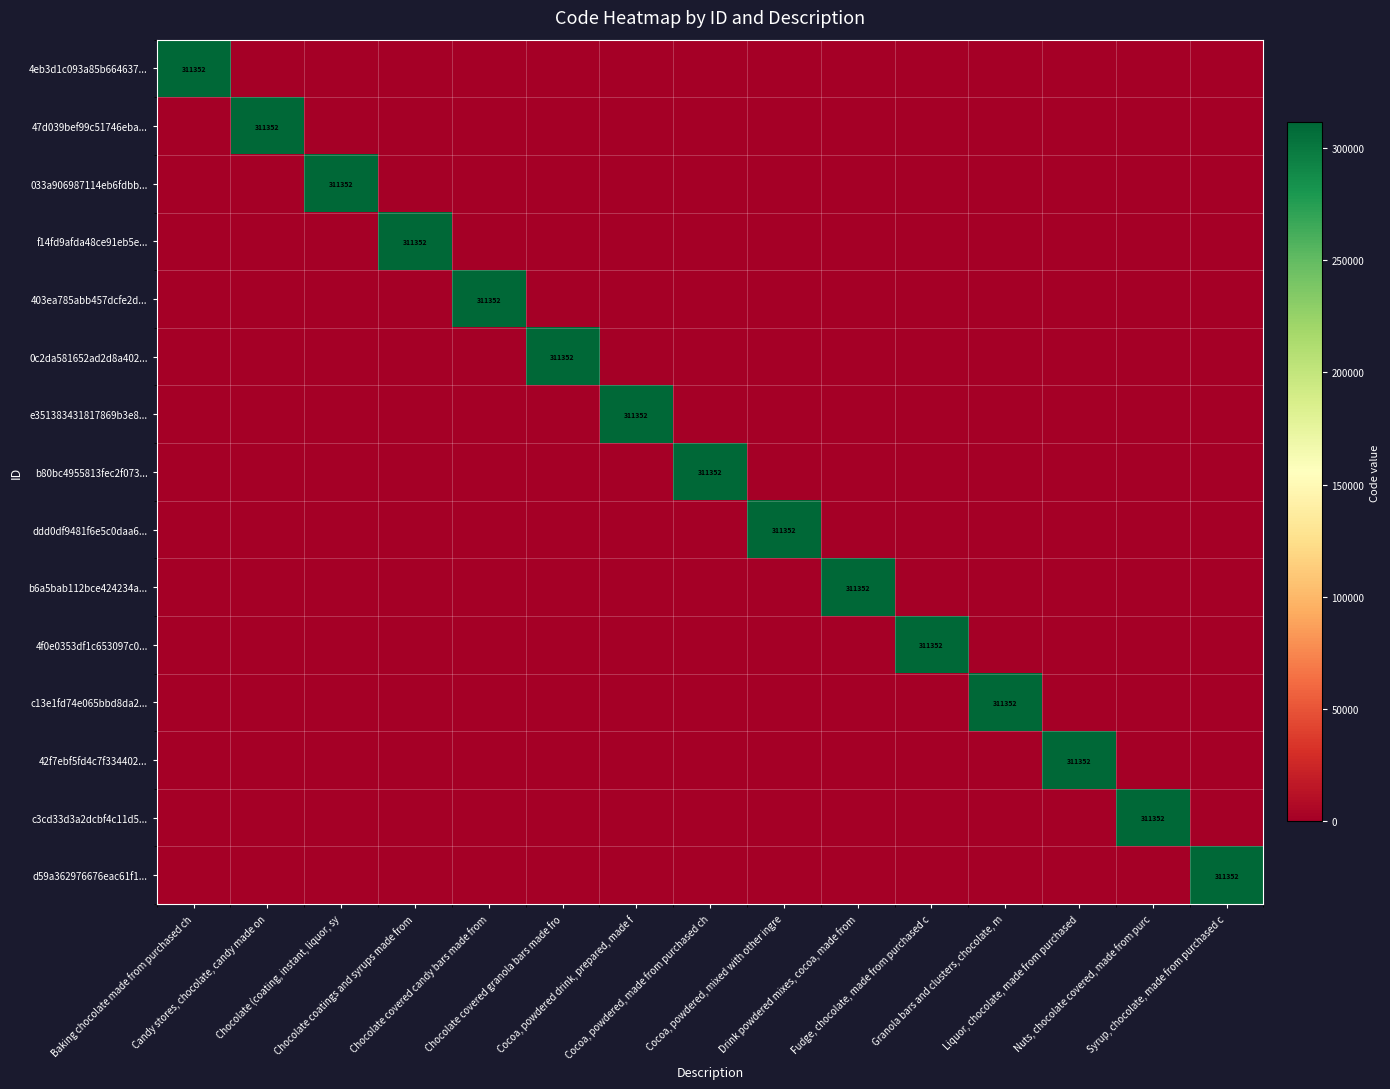

What is the average value of the 033a906987114eb6fdbb... series?

20757